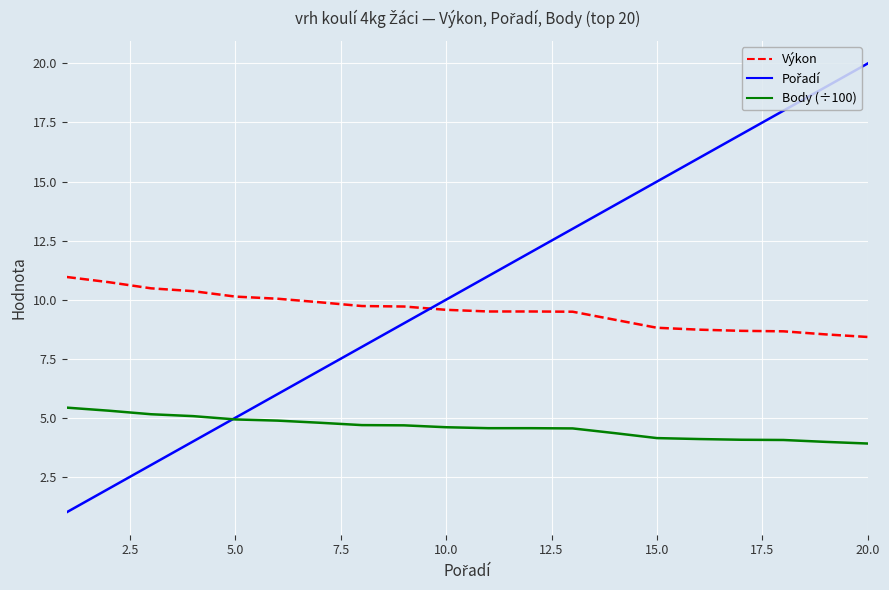

What is the lowest value of the Výkon series?

8.4